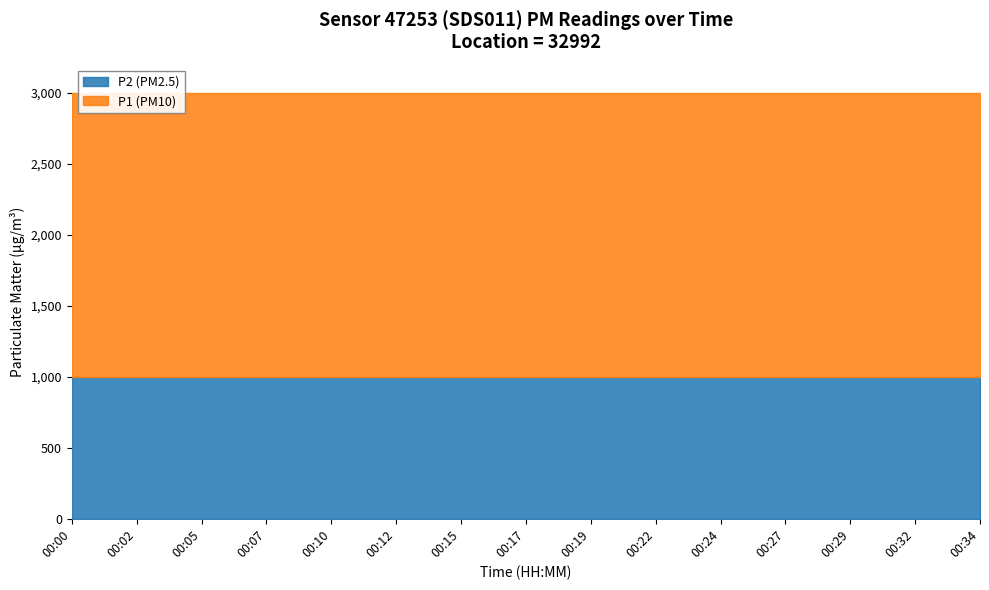

Reading left to right, extract all data points from this chart.

P1: 00:00=1999.9	00:02=1999.9	00:05=1999.9	00:07=1999.9	00:10=1999.9	00:12=1999.9	00:15=1999.9	00:17=1999.9	00:19=1999.9	00:22=1999.9	00:24=1999.9	00:27=1999.9	00:29=1999.9	00:32=1999.9	00:34=1999.9
P2: 00:00=999.9	00:02=999.9	00:05=999.9	00:07=999.9	00:10=999.9	00:12=999.9	00:15=999.9	00:17=999.9	00:19=999.9	00:22=999.9	00:24=999.9	00:27=999.9	00:29=999.9	00:32=999.9	00:34=999.9